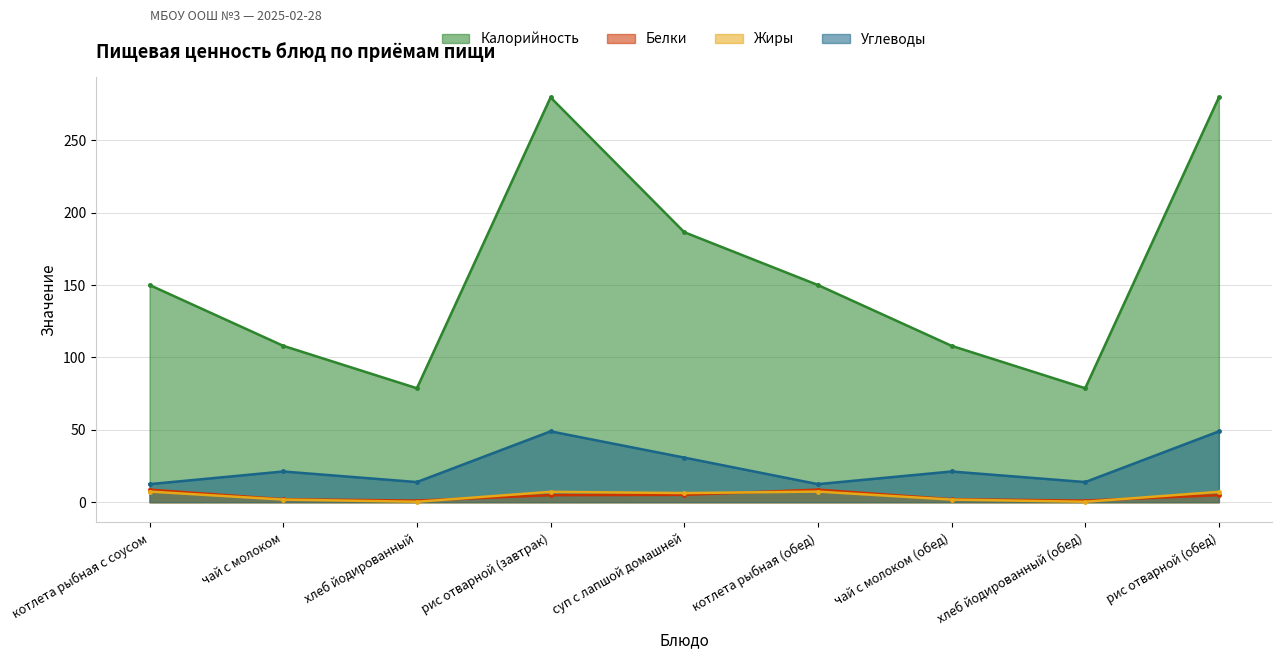

What is the maximum value for Жиры?

7.3